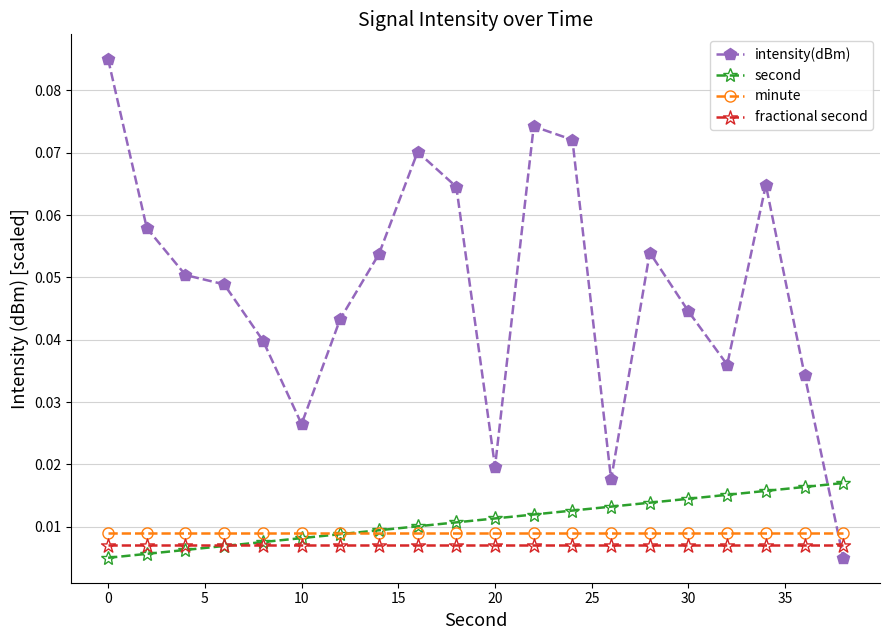

Which series ends up on top after the final intersection of intensity(dBm) and fractional second?

fractional second